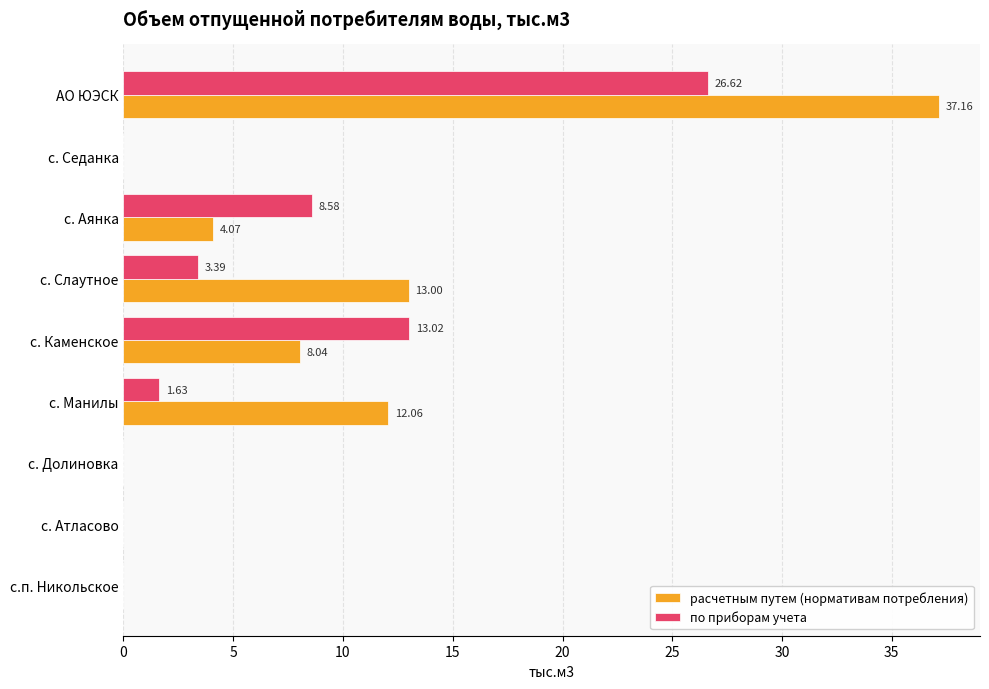

How many positive values does the по приборам учета series have?

5